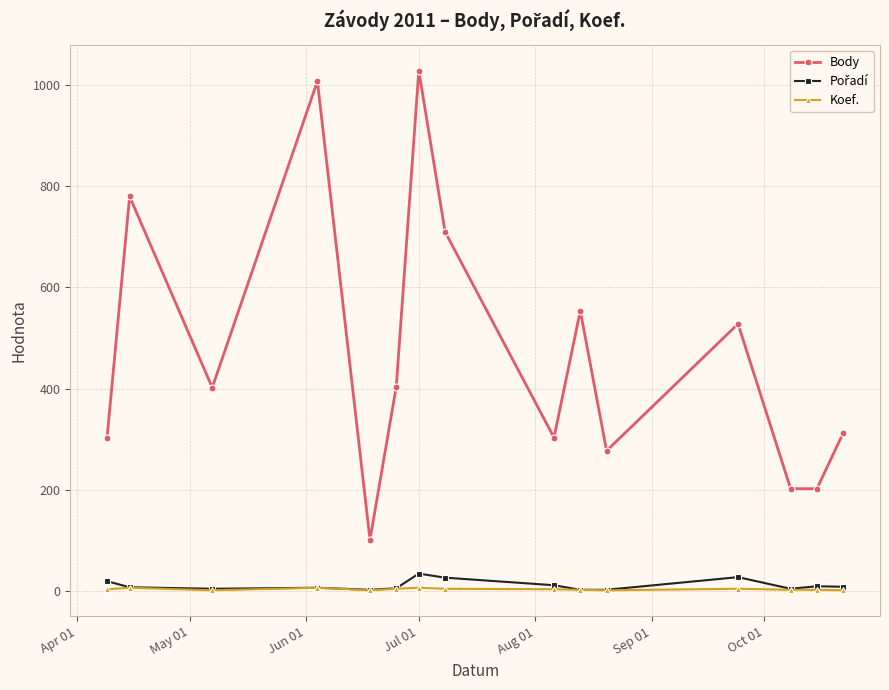

Count the Koef. values in the range 1 to 4.

12